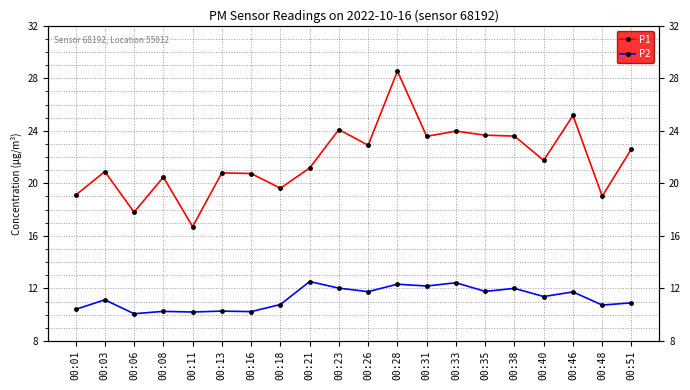

How many categories are shown in the chart?

20